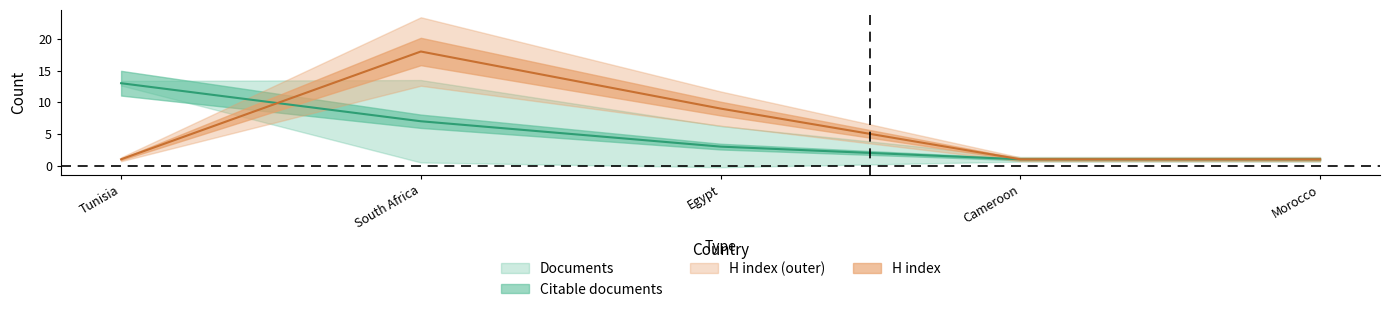

What position from the right is Tunisia?

5